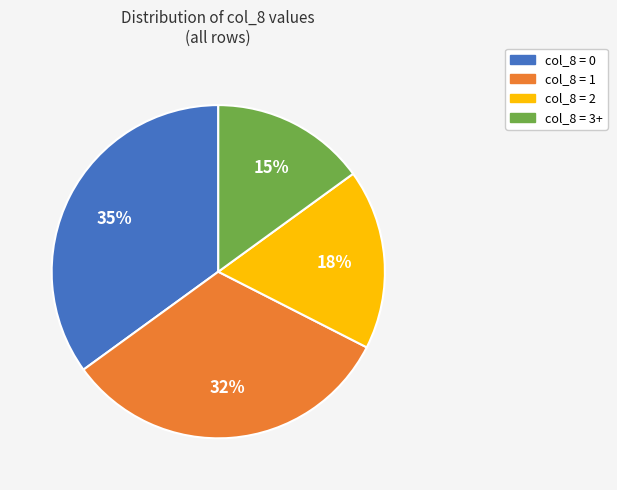

Rank the categories by value from lowest to highest.

col_8 = 3+, col_8 = 2, col_8 = 1, col_8 = 0